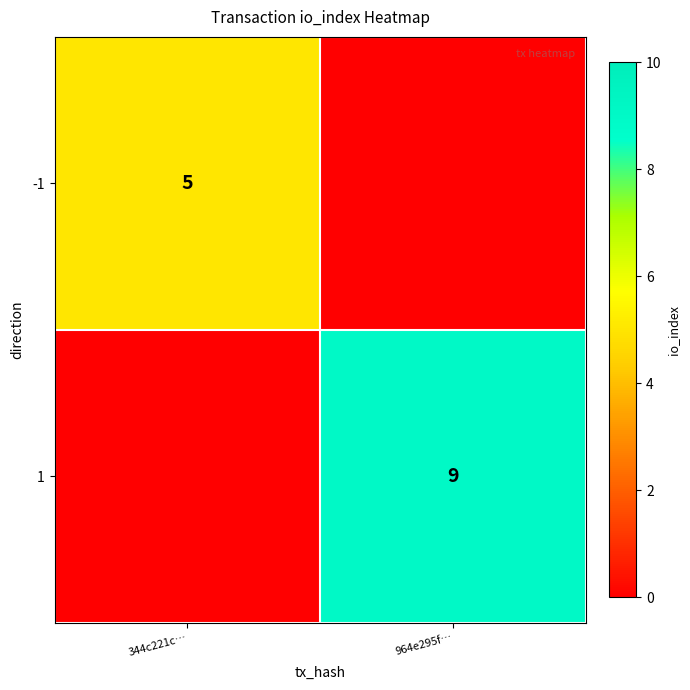

Is it true that -1 equals 2 at 344c221c…?

False